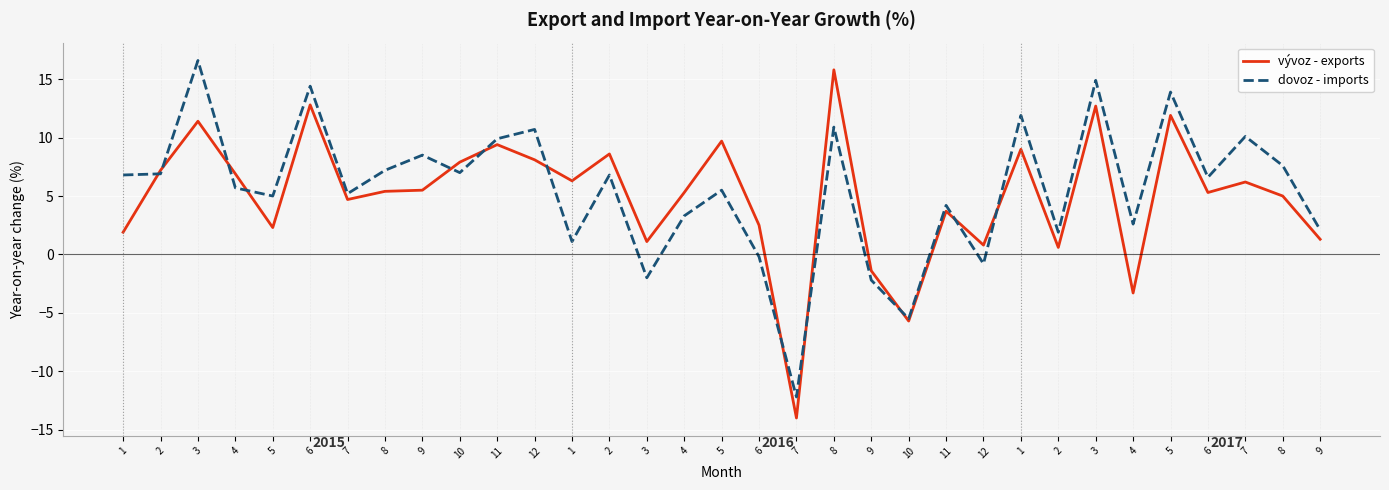

True or false: vývoz - exports has more than 0 points higher than both neighbors.

True